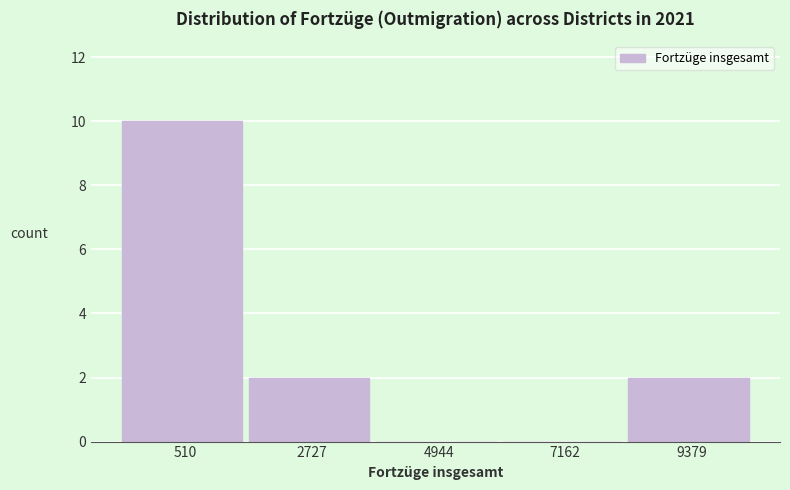

Reading right to left, list all the values displayed in this chart.

9379=2	7162=0	4944=0	2727=2	510=10